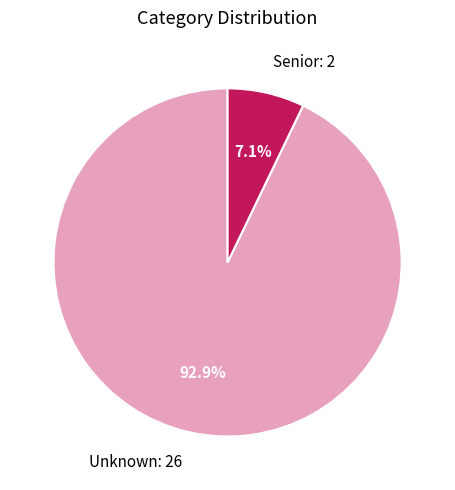

How many slices are in this pie chart?

2